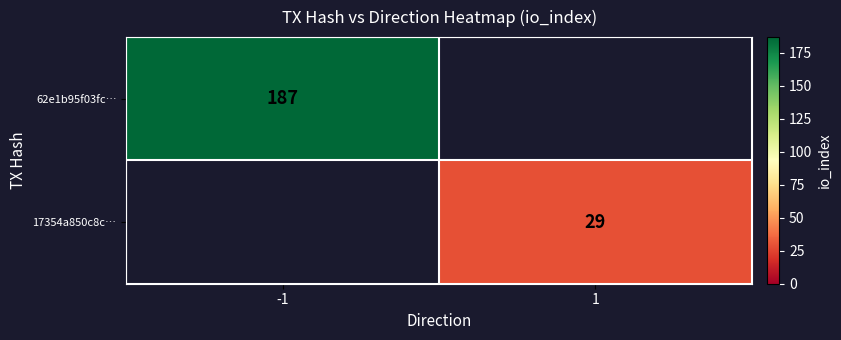

True or false: 62e1b95f03fc… has a value of 247 at -1.

False